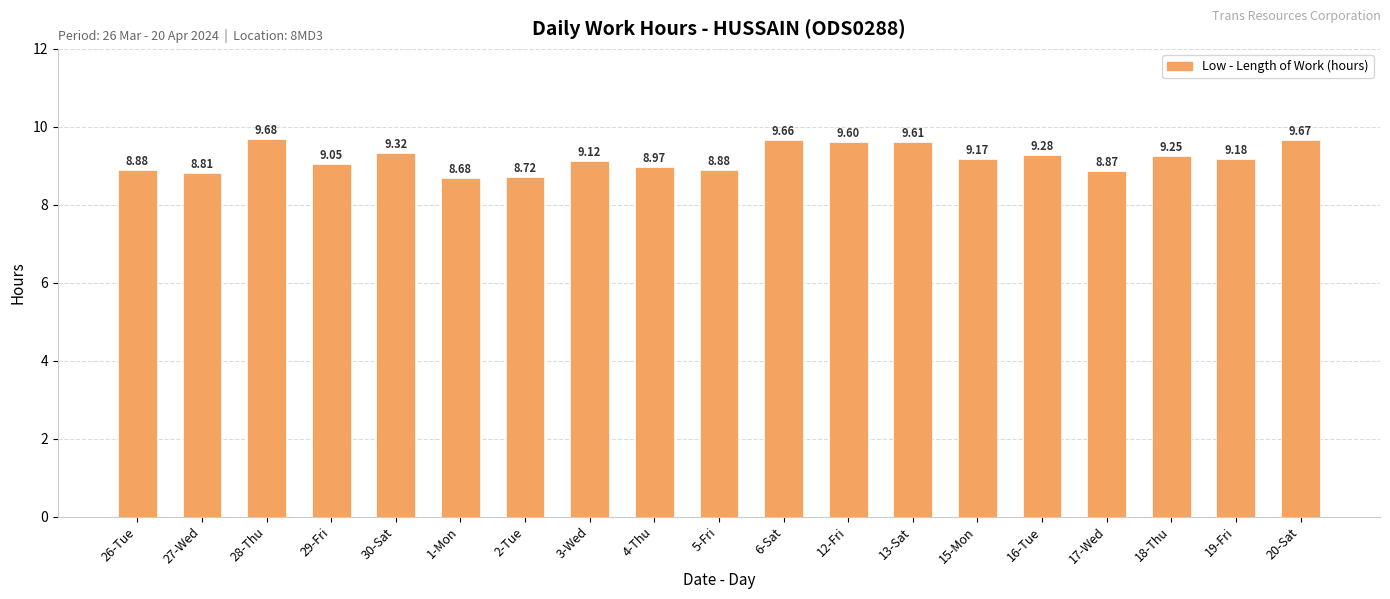

What is the sum of all values?

174.4